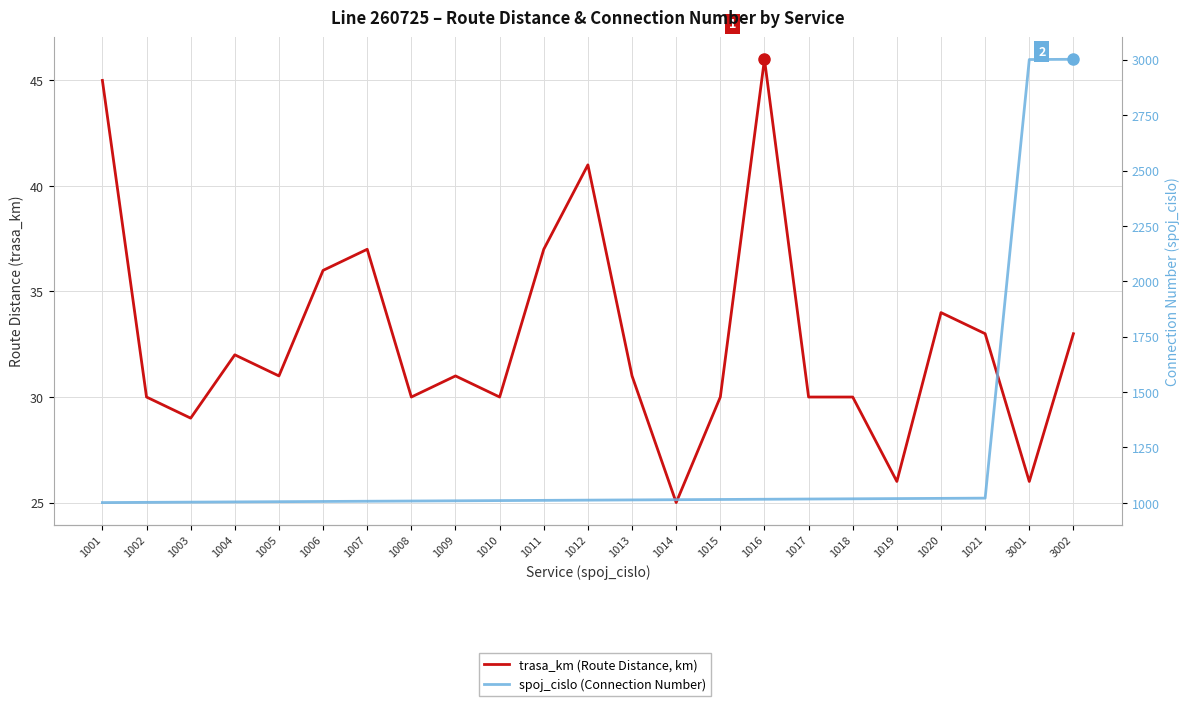

What is the difference between the maximum and second lowest values in the trasa_km (Route Distance, km) series?

20